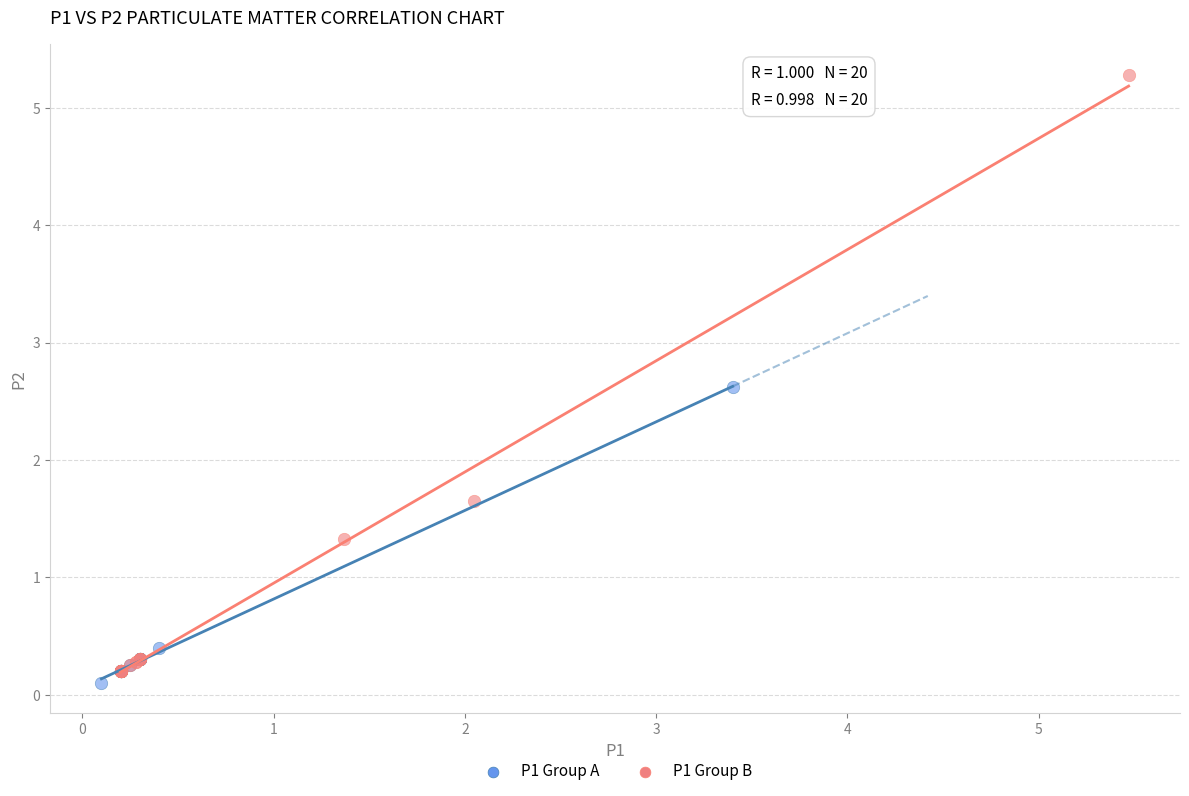

Which series has the widest spread of Y values?

P1 Group B